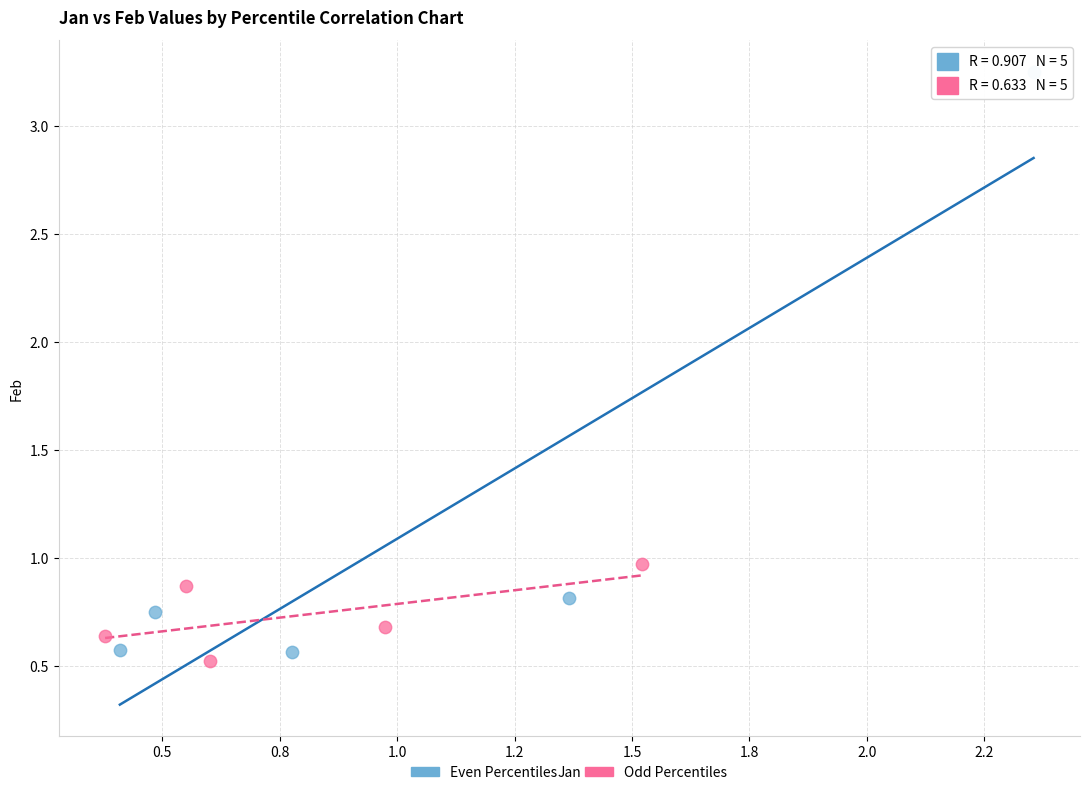

Which series has the widest spread of Y values?

Even Percentiles